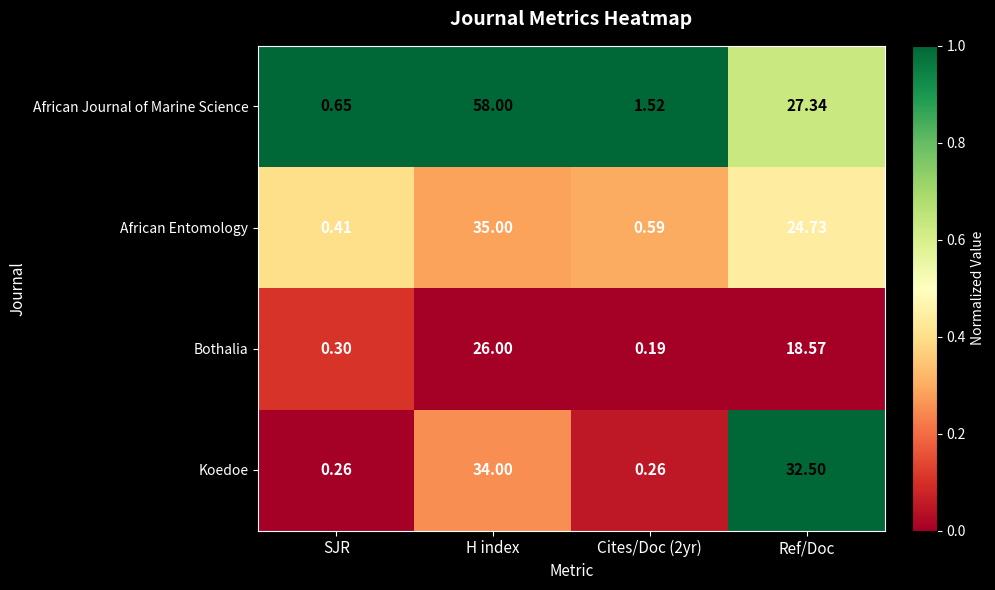

What is the total value across all series at Cites/Doc (2yr)?

2.6